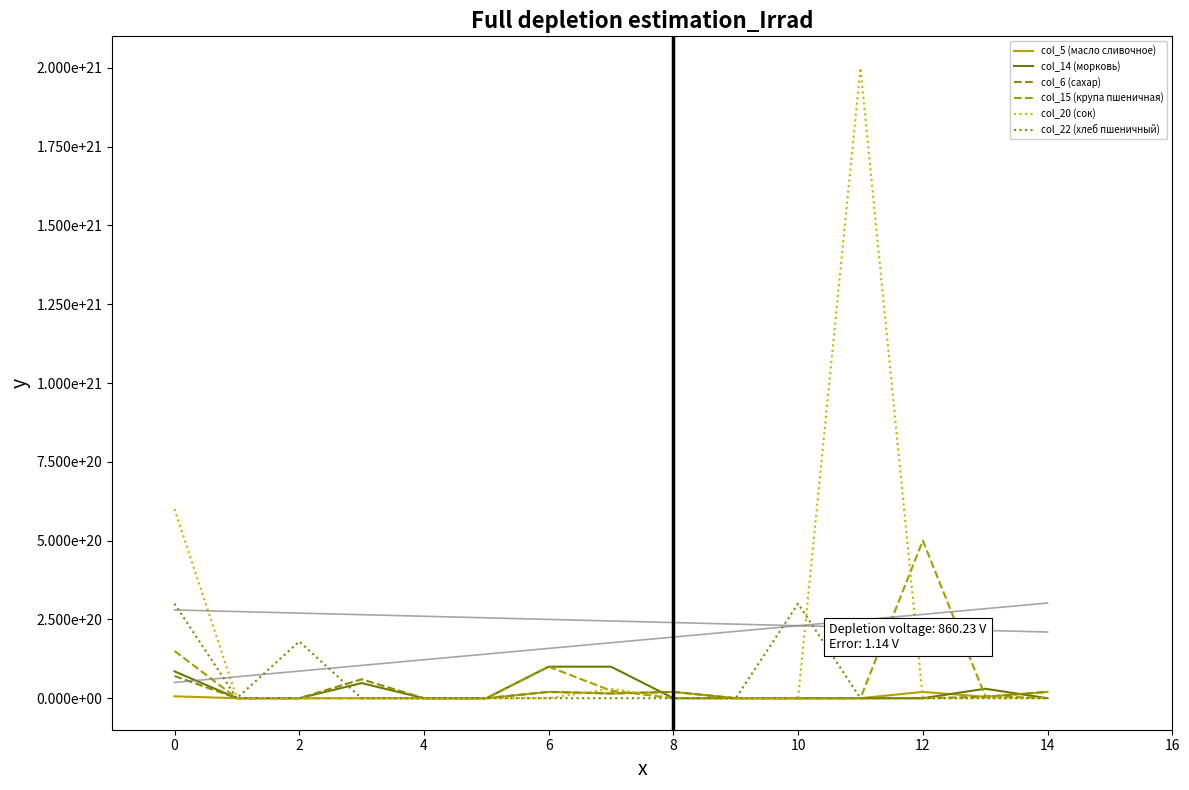

List the series in order of their peak value, highest first.

col_20 (сок), col_15 (крупа пшеничная), col_22 (хлеб пшеничный), col_14 (морковь), col_6 (сахар), col_5 (масло сливочное)